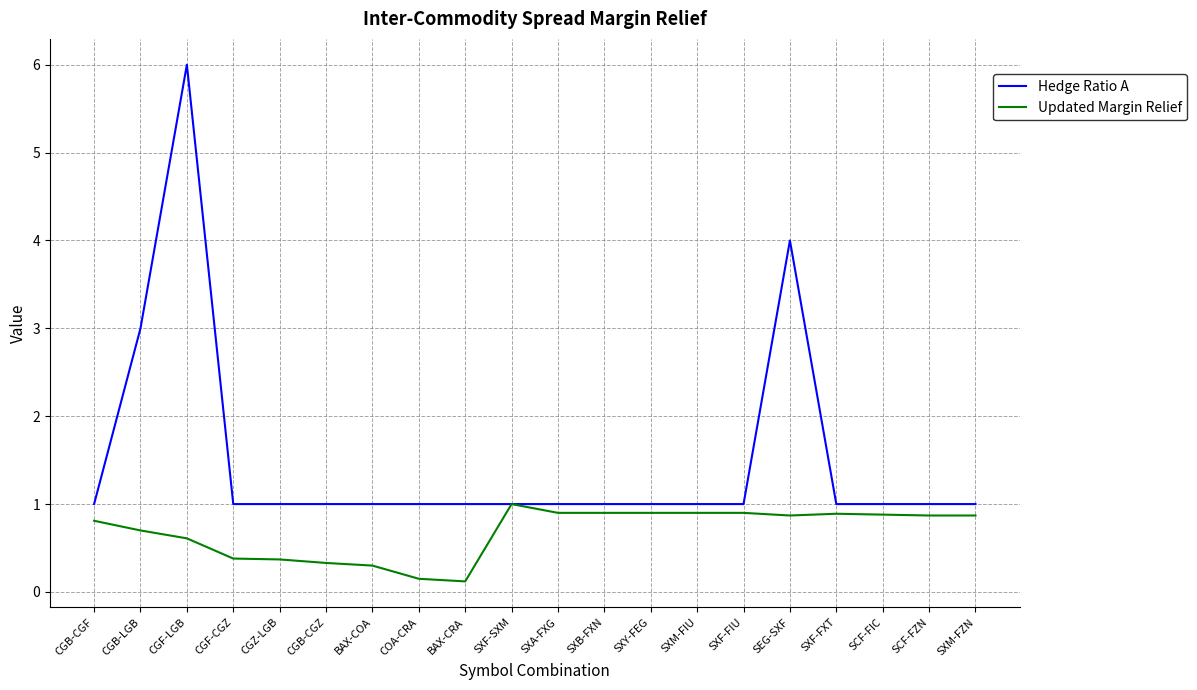

What is the lowest value of the Hedge Ratio A series?

1.0